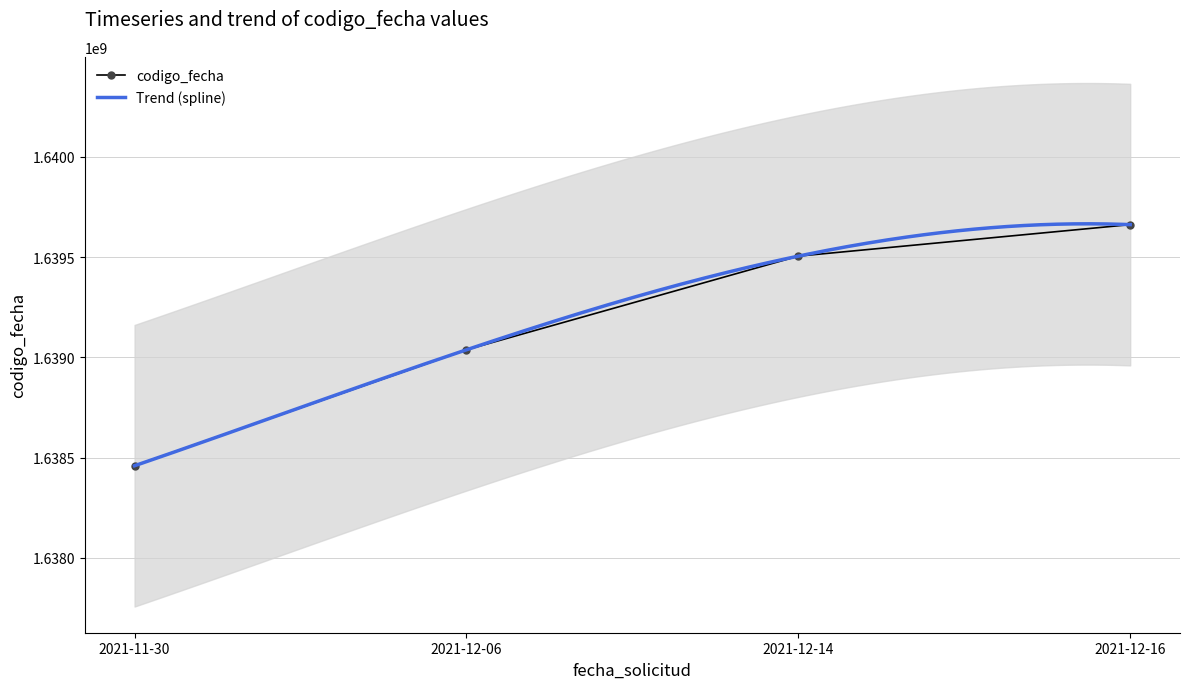

What is the average value?

1639166078